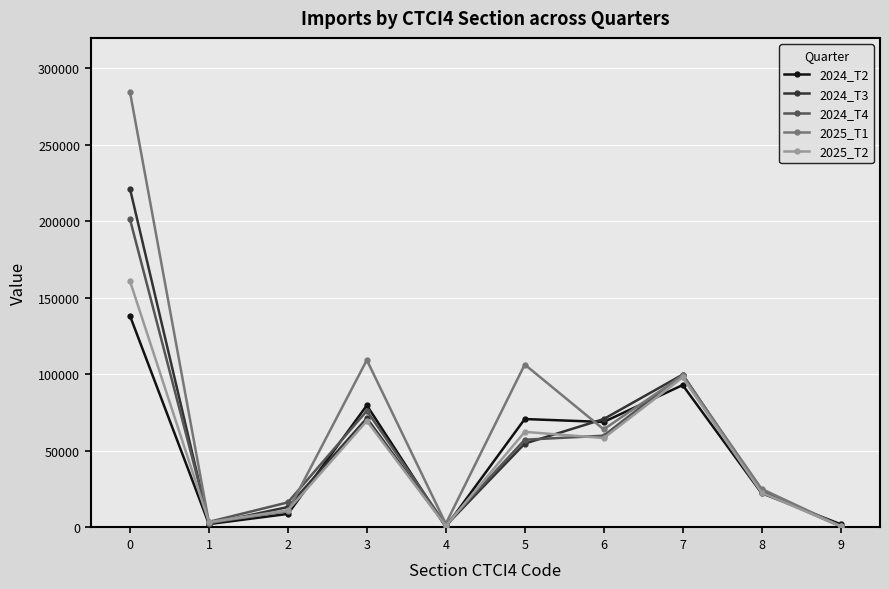

How many data points in 2024_T4 are above 57357?

5